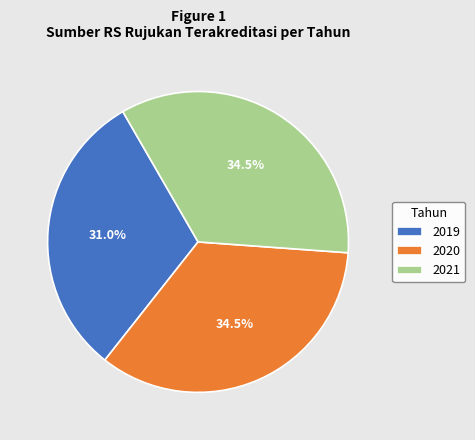

Which category has the smallest portion of the pie?

2019